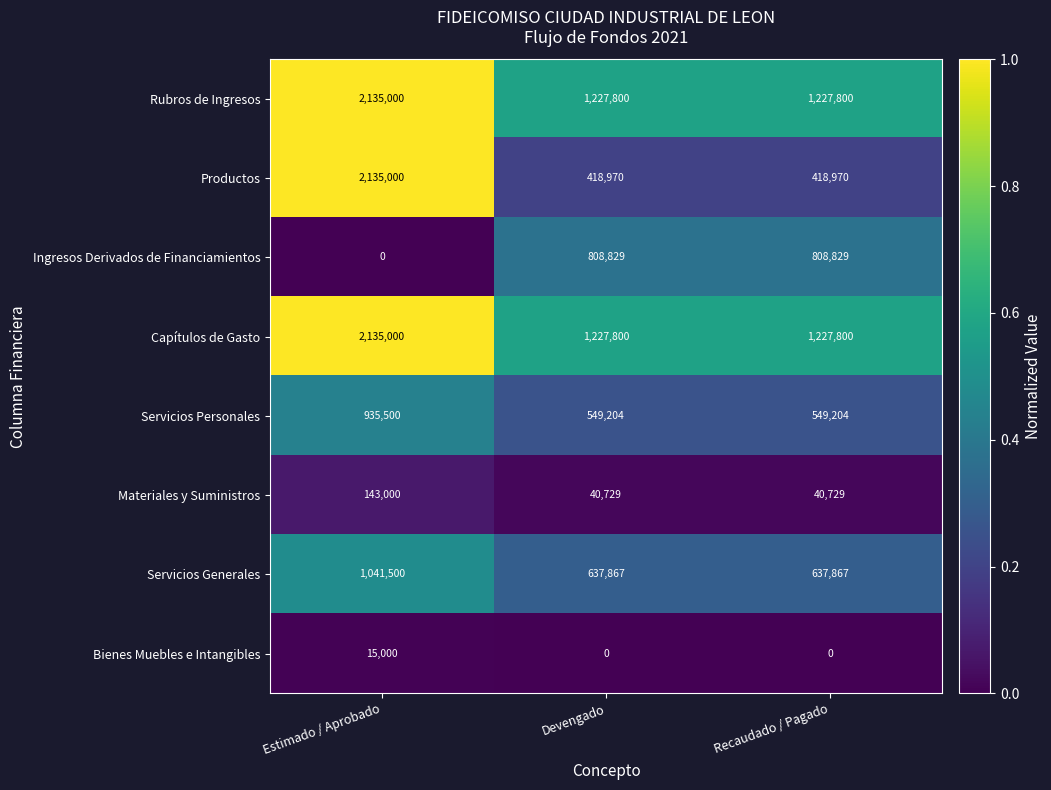

At which category is the sum across all series the highest?

Estimado / Aprobado